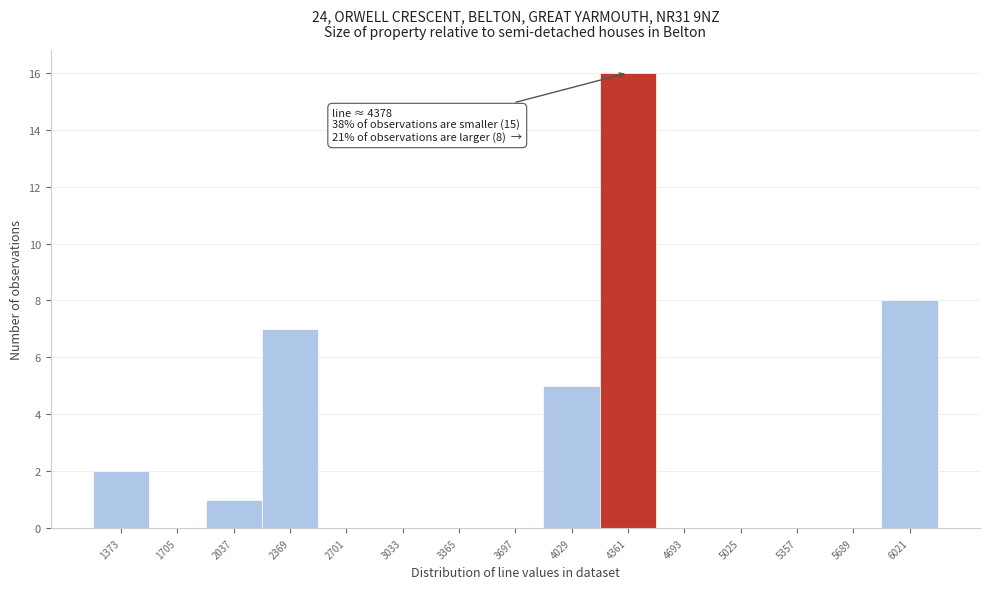

Reading right to left, what are all the values shown in this chart?

6021=8	5689=0	5357=0	5025=0	4693=0	4361=16	4029=5	3697=0	3365=0	3033=0	2701=0	2369=7	2037=1	1705=0	1373=2